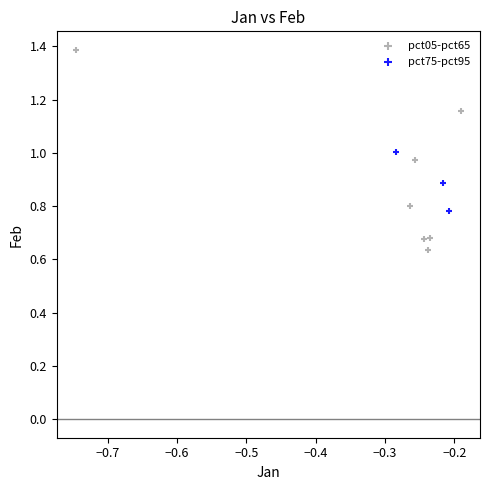

Which series has the widest spread of Y values?

pct05-pct65